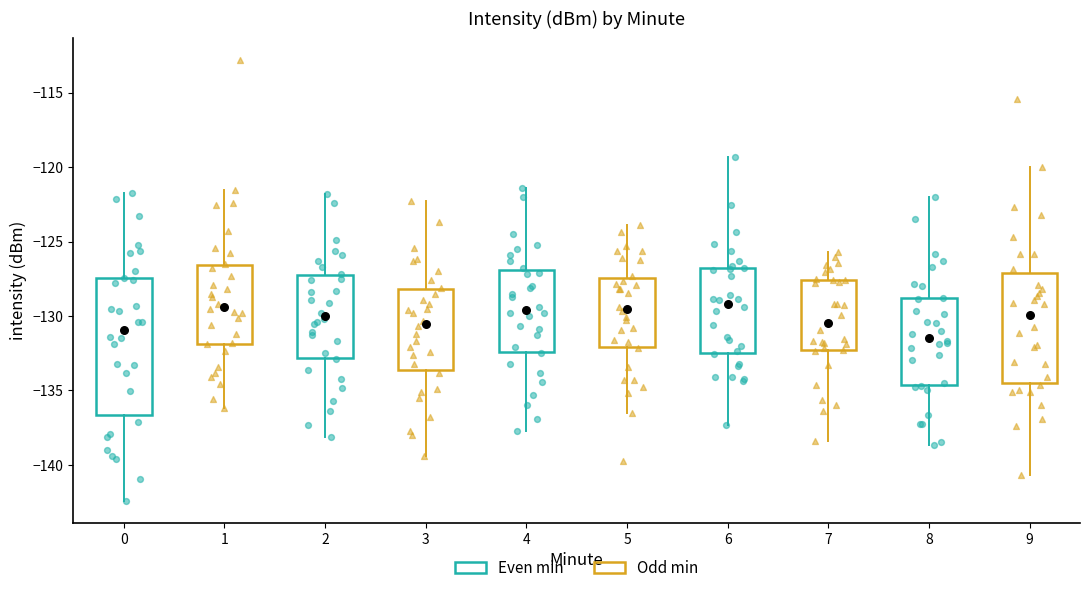

Reading left to right, read every box against the y-axis: the position of its median line, the range the box covers, and the ends of its whiskers. The values are not printed on the chart, so give them approximately, as read against the axis.

0: median -131.0, box -136.5 to -127.5, whiskers -142.5 to -122.0
1: median -129.5, box -132.0 to -126.5, whiskers -136.0 to -121.5
2: median -130.0, box -133.0 to -127.5, whiskers -138.0 to -122.0
3: median -130.5, box -133.5 to -128.0, whiskers -139.5 to -122.5
4: median -129.5, box -132.5 to -127.0, whiskers -137.5 to -121.5
5: median -129.5, box -132.0 to -127.5, whiskers -136.5 to -124.0
6: median -129.0, box -132.5 to -127.0, whiskers -137.5 to -119.5
7: median -130.5, box -132.5 to -127.5, whiskers -138.5 to -125.5
8: median -131.5, box -134.5 to -129.0, whiskers -138.5 to -122.0
9: median -130.0, box -134.5 to -127.0, whiskers -140.5 to -120.0